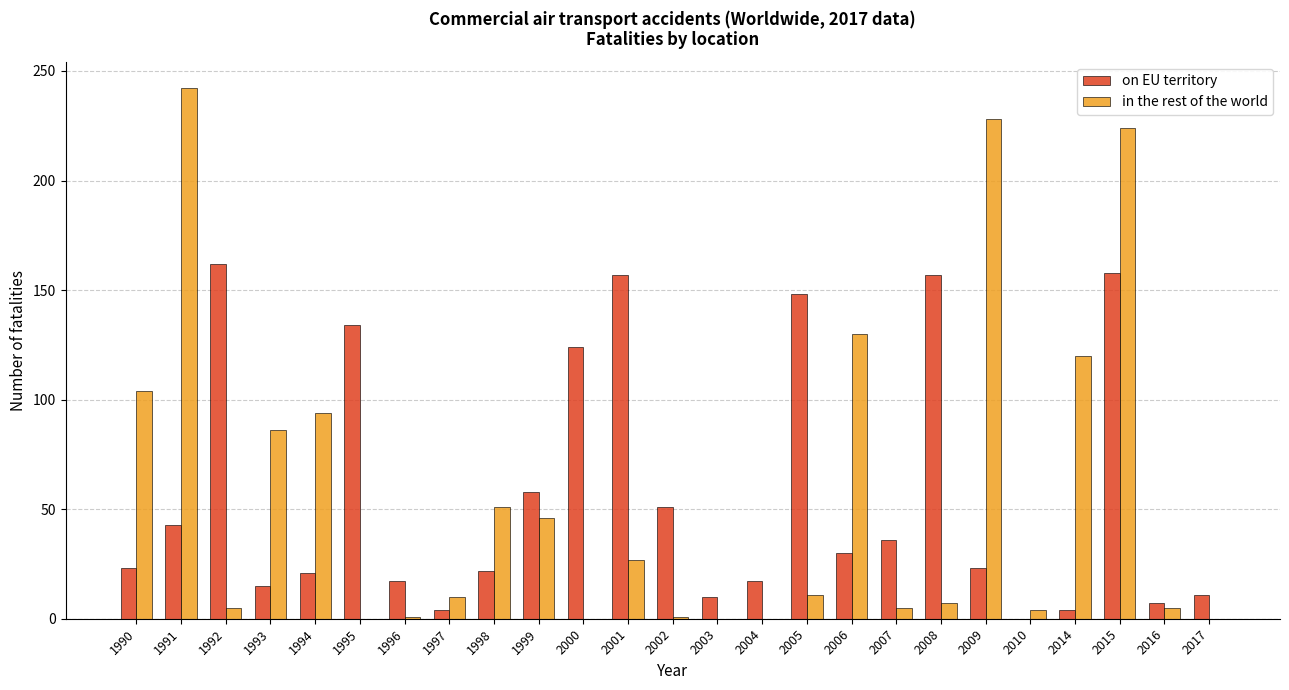

What is the maximum value for on EU territory?

162